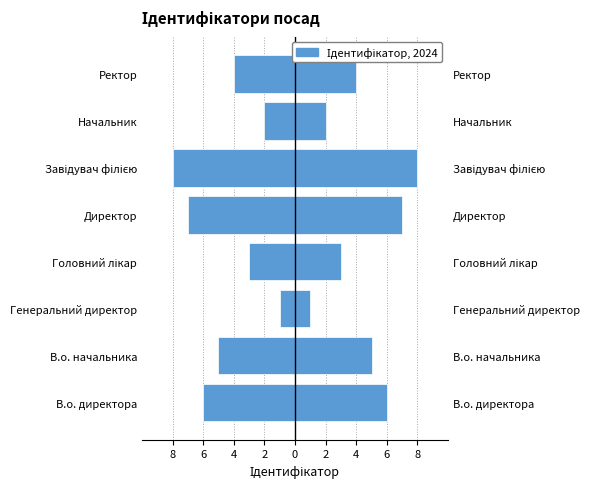

Is it true that Ідентифікатор equals 6 at 8?

True